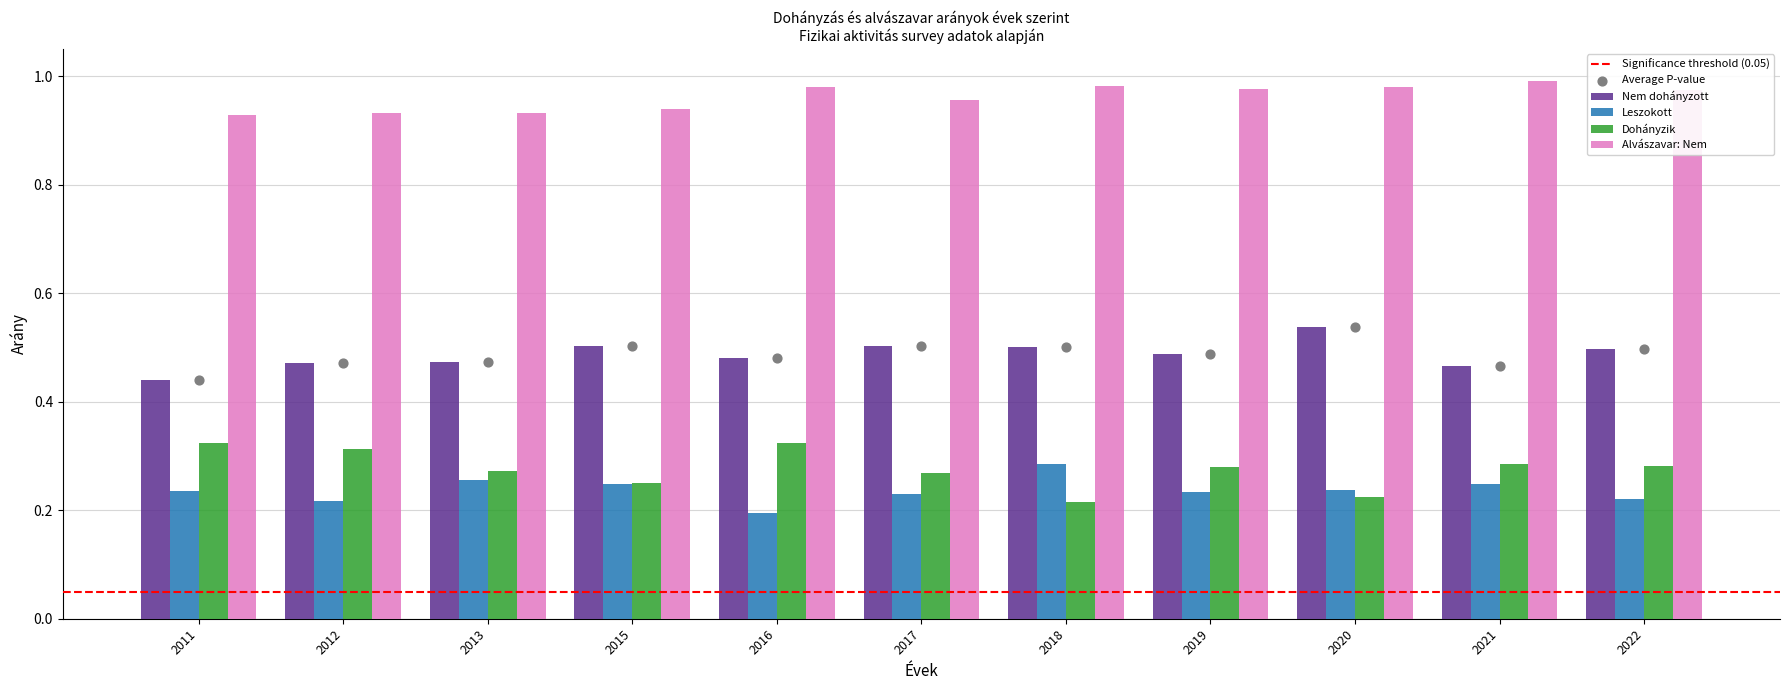

Is the value of Alvászavar: Nem at 2020 greater than the value of Dohányzik at 2020?

Yes